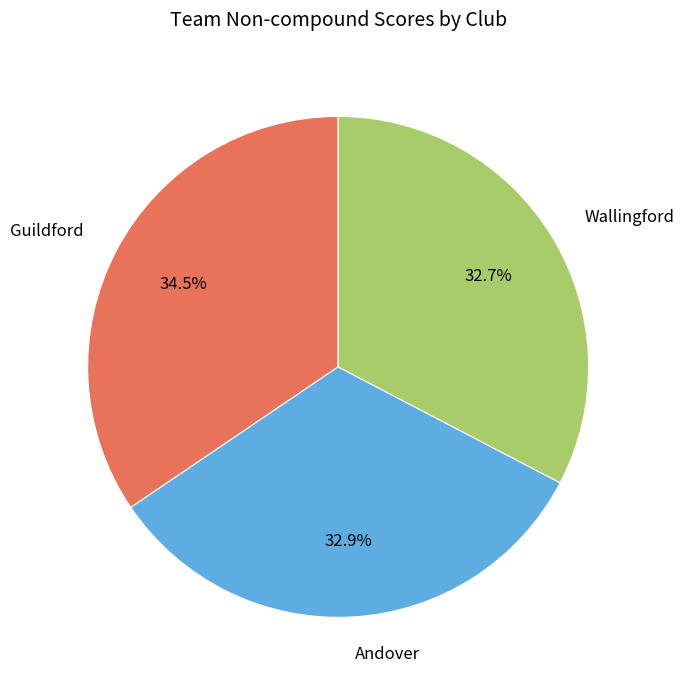

Approximately how many times larger is the value at Guildford compared to Andover?

1.0